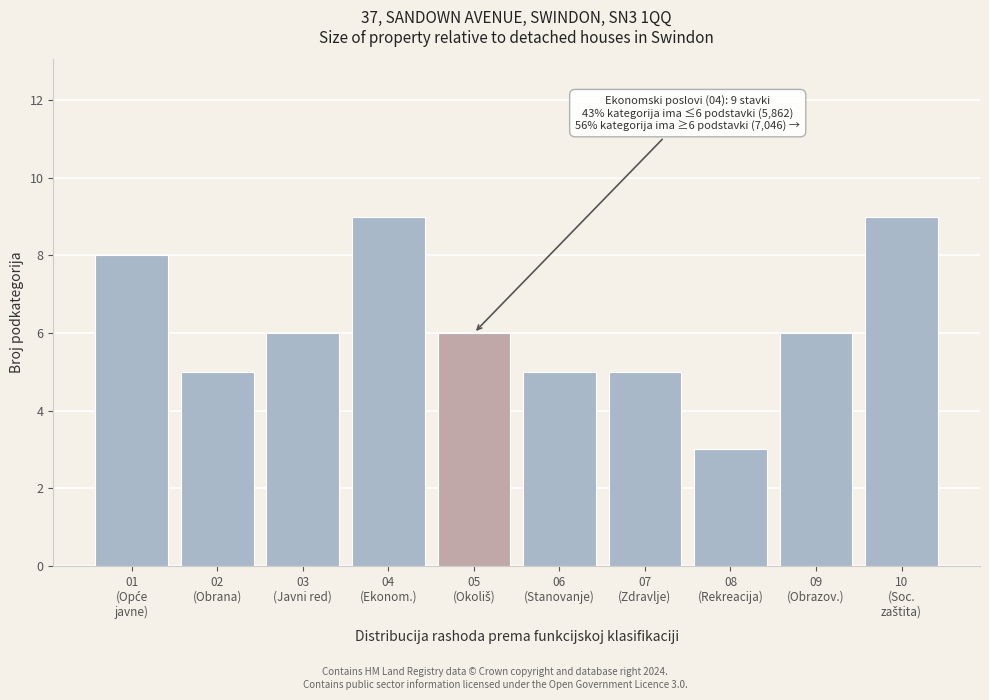

Reading right to left, transcribe all the data shown in this chart.

9	6	3	5	5	6	9	6	5	8